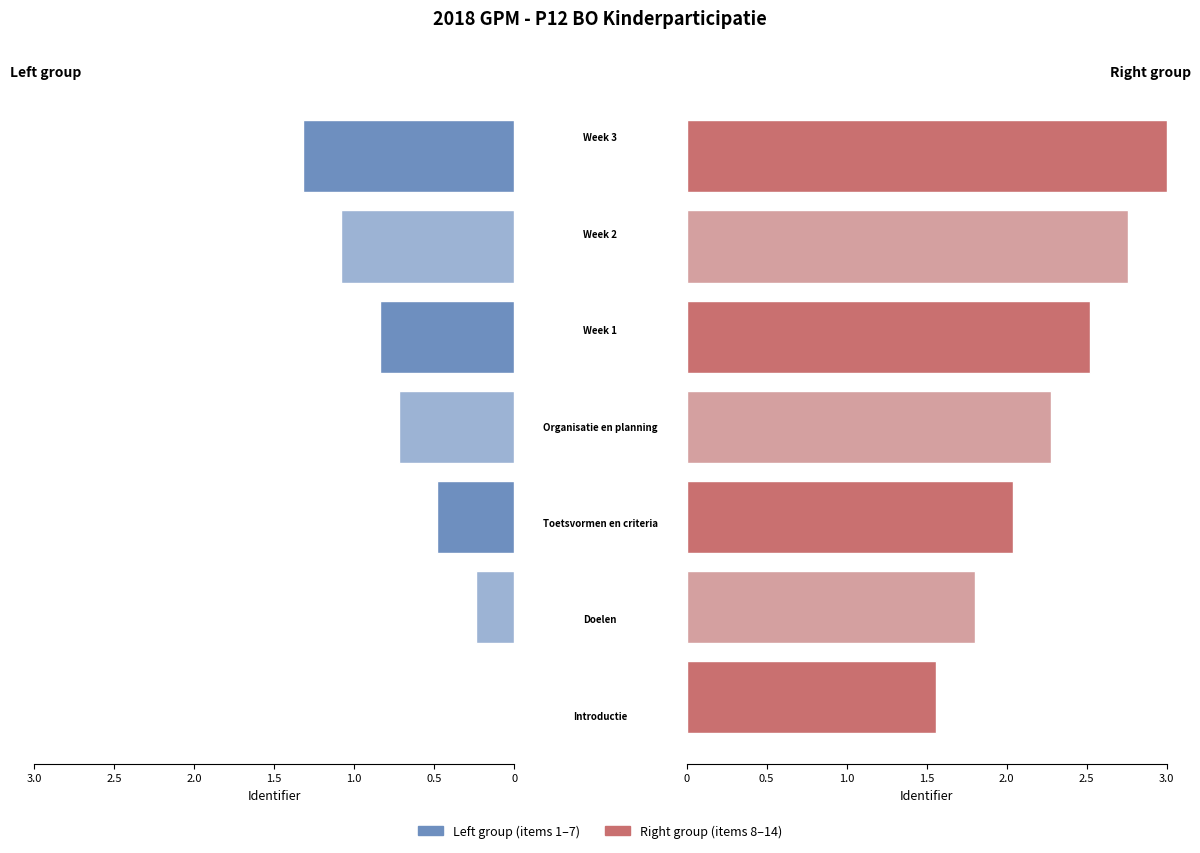

How many data points in Right group are less than 2?

2